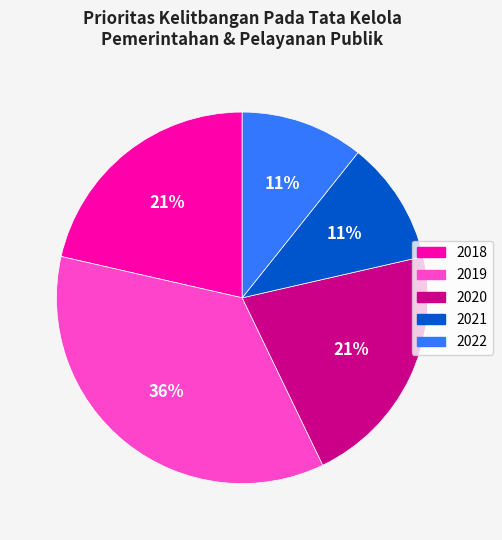

What is the largest slice in the pie chart?

2019